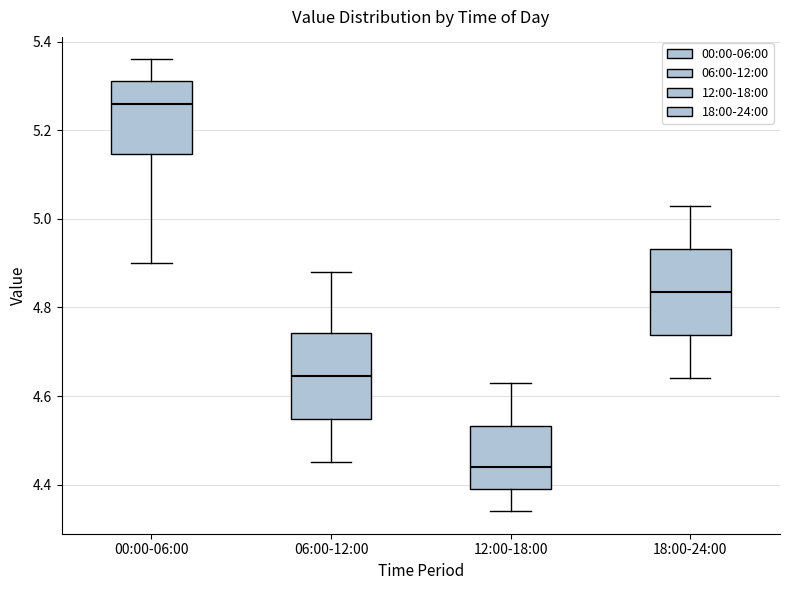

Reading left to right, transcribe this box plot: for each box, give where its median line is, the range the box spans, and where its two whiskers end, as read against the y-axis. The values are not printed on the chart, so give them approximately, as read against the axis.

00:00-06:00: median 5.26, box 5.14 to 5.32, whiskers 4.90 to 5.36
06:00-12:00: median 4.64, box 4.54 to 4.74, whiskers 4.46 to 4.88
12:00-18:00: median 4.44, box 4.40 to 4.54, whiskers 4.34 to 4.64
18:00-24:00: median 4.84, box 4.74 to 4.94, whiskers 4.64 to 5.04